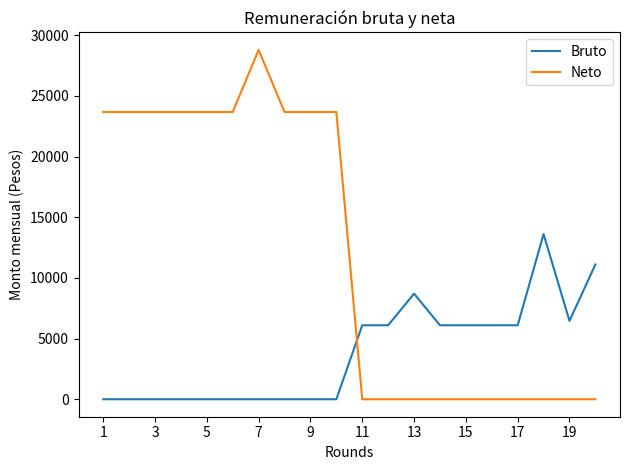

Which series has the largest range (max minus min)?

Neto